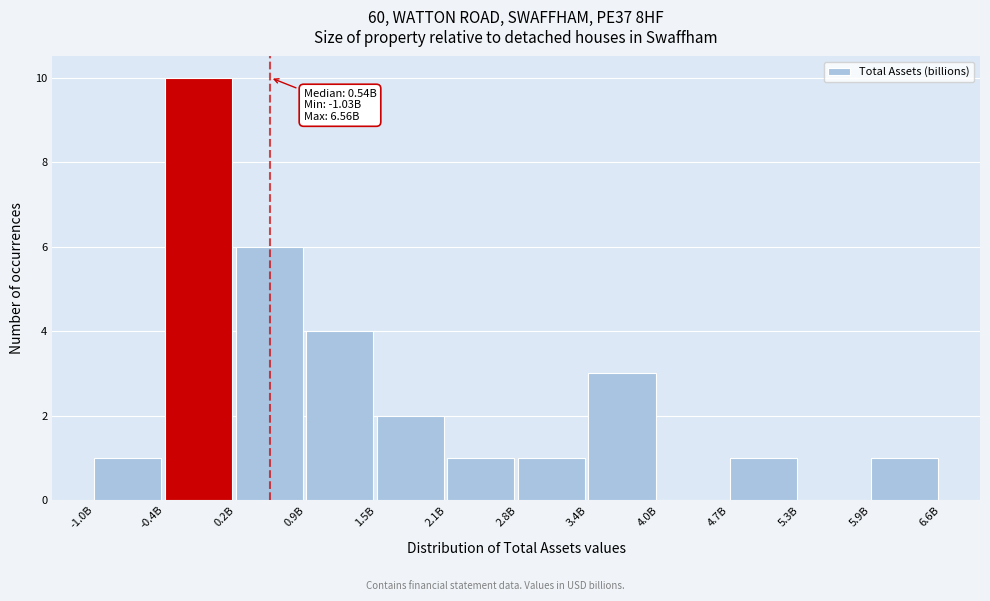

Reading right to left, what are all the values shown in this chart?

5.9B=1	5.3B=0	4.7B=1	4.0B=0	3.4B=3	2.8B=1	2.1B=1	1.5B=2	0.9B=4	0.2B=6	-0.4B=10	-1.0B=1